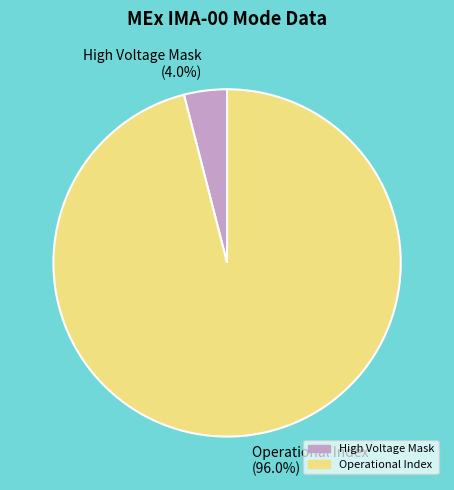

Which slice is the smallest?

High Voltage Mask (4.0%)